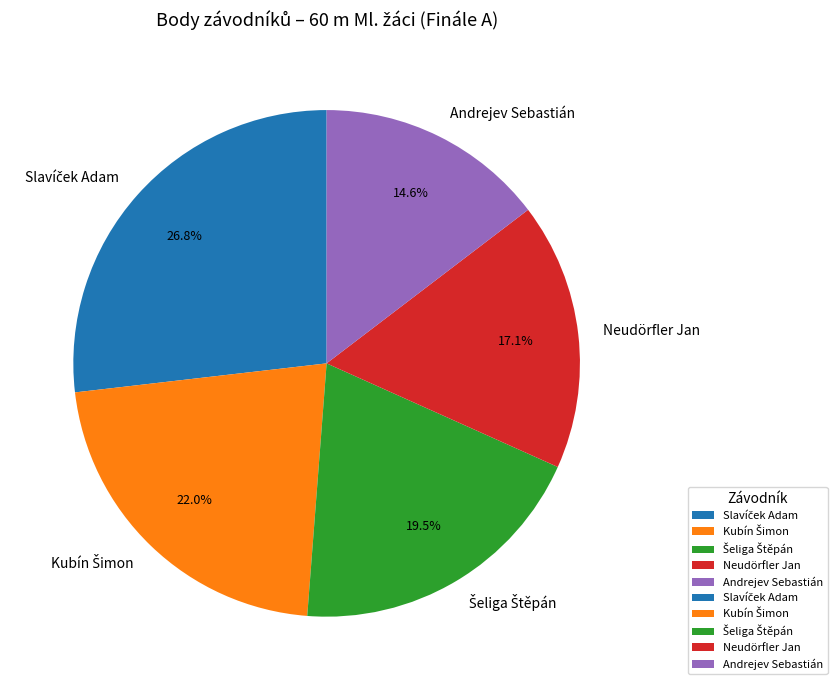

To the nearest percent, what portion does Neudörfler Jan represent?

17%